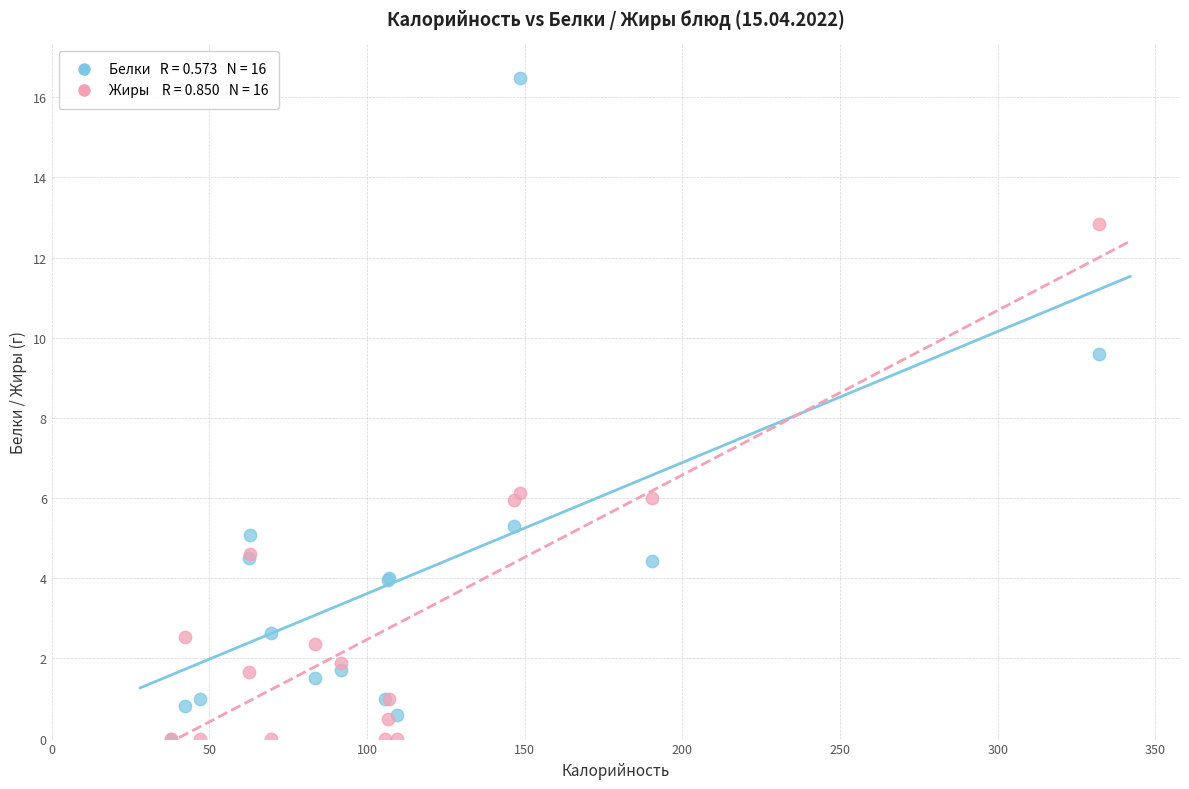

Across all series, what Y value is closest to 8?

9.6